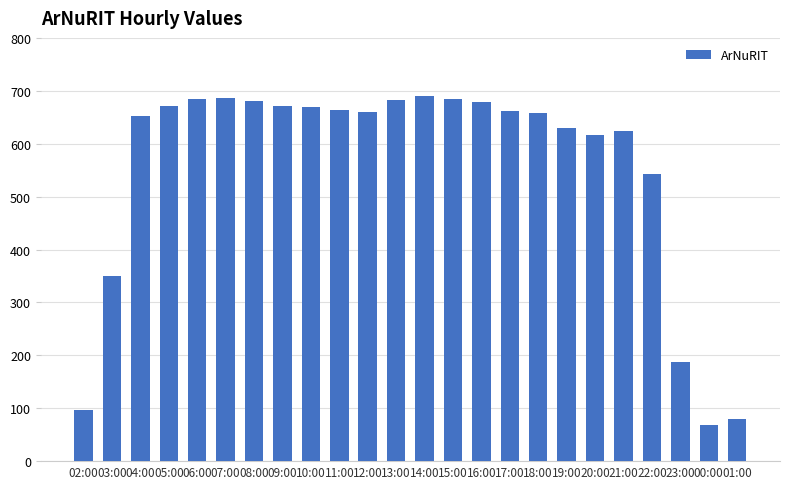

What is the smallest value displayed?

68